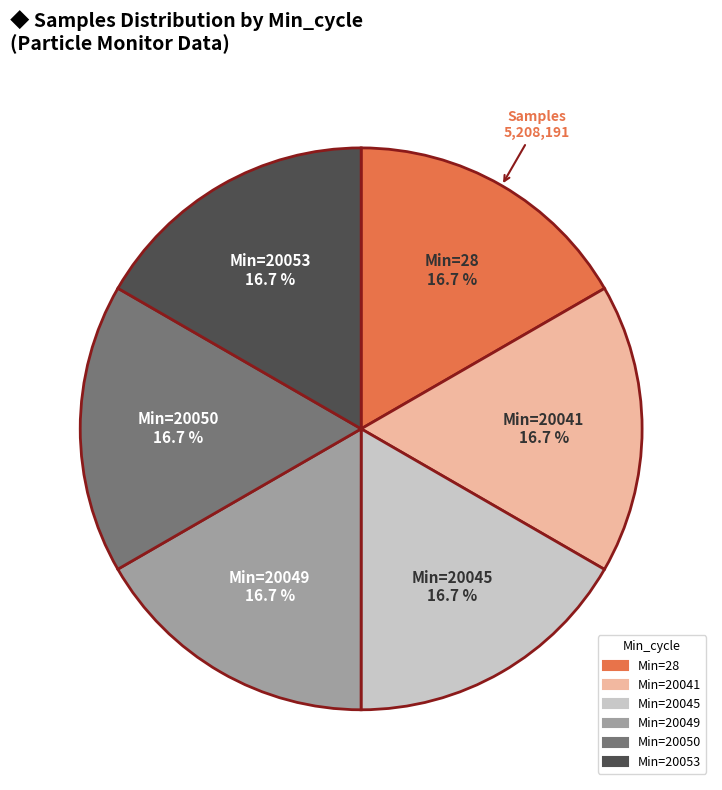

Is there a majority slice in this chart?

No